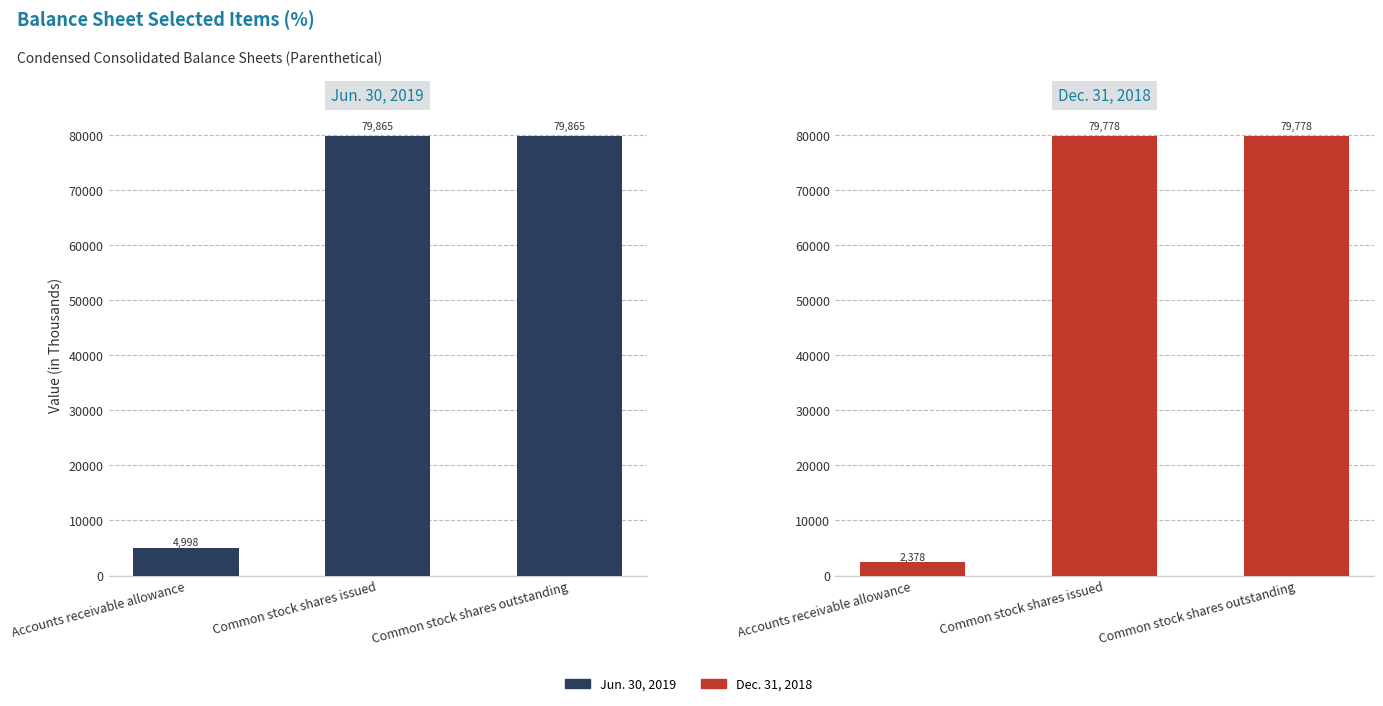

The Jun. 30, 2019 series shows 79865 at Common stock shares issued. True or false?

True